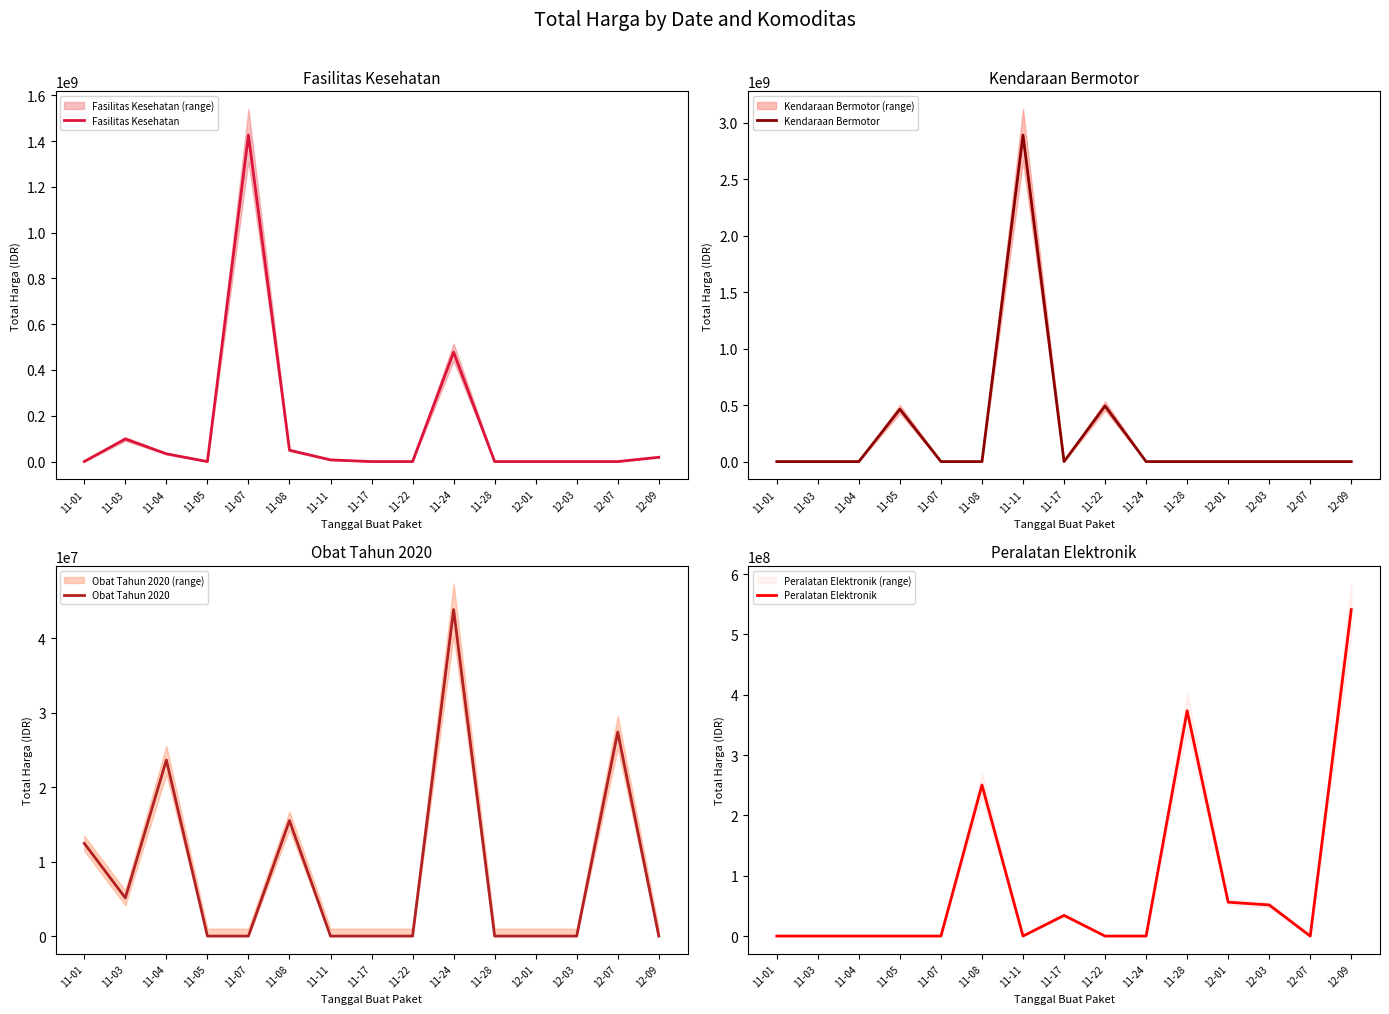

At which category is the sum across all series the highest?

11-11